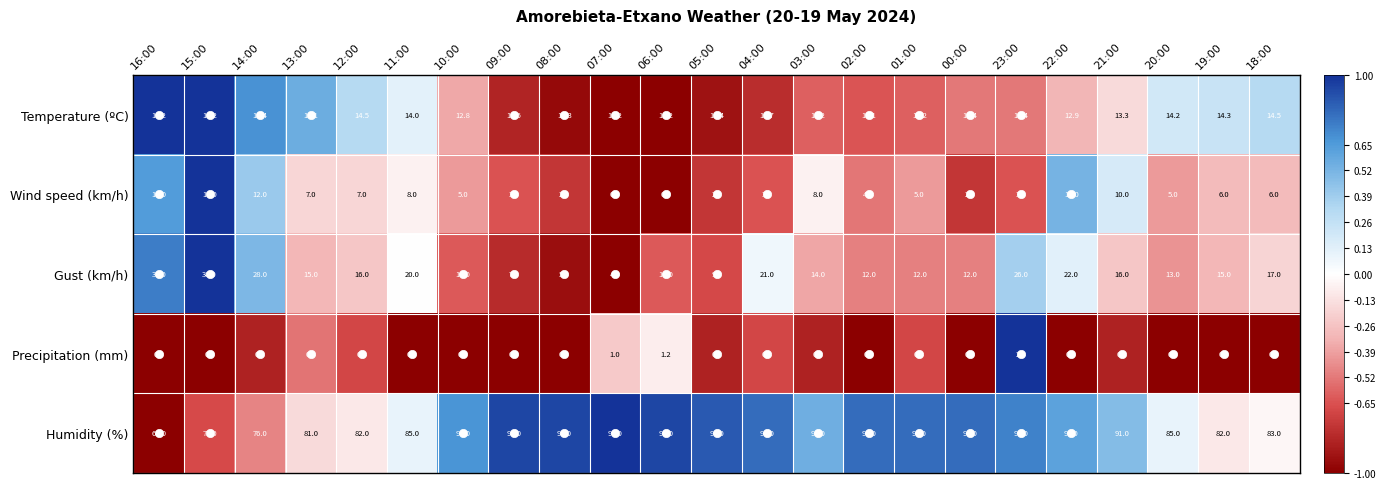

Which series has the widest spread of values?

Gust (km/h)